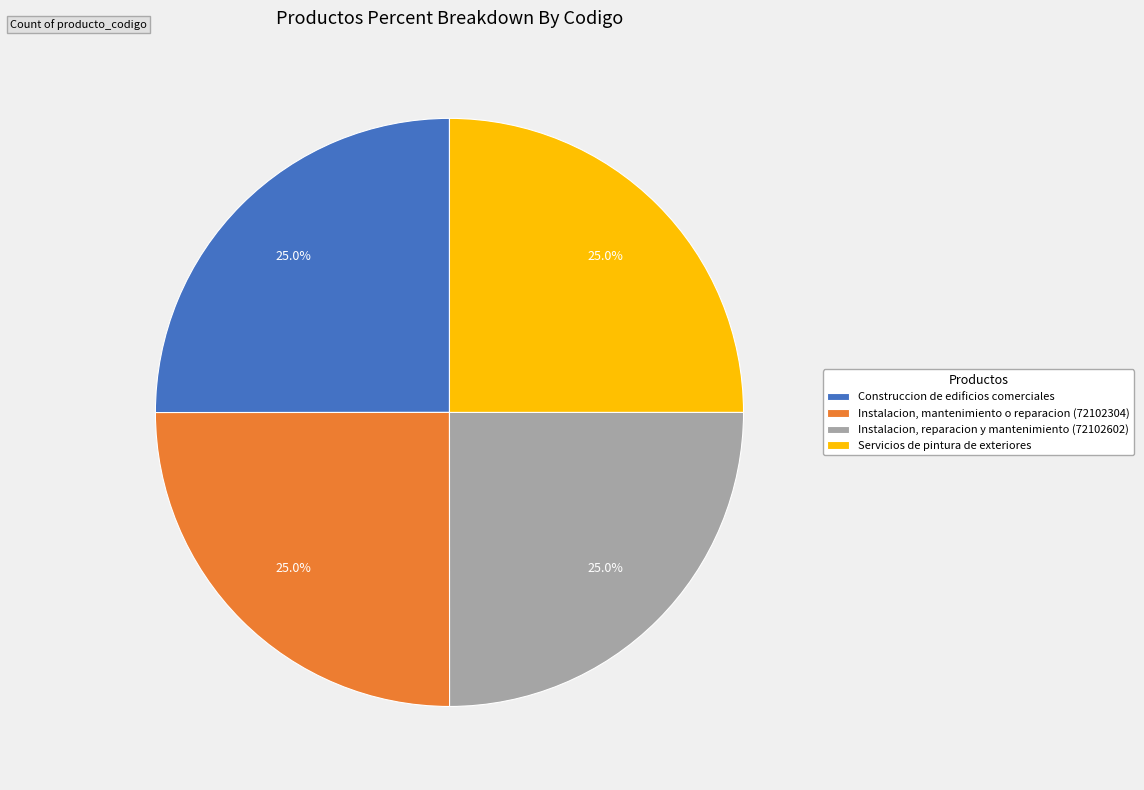

True or false: Instalacion, mantenimiento o reparacion (72102304) accounts for 12% of the total.

False